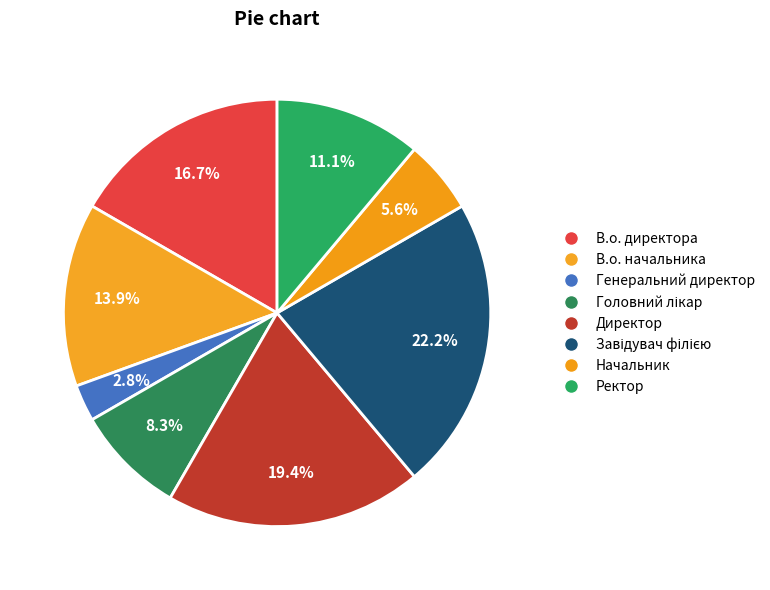

To the nearest percent, what is the average slice percentage?

12%